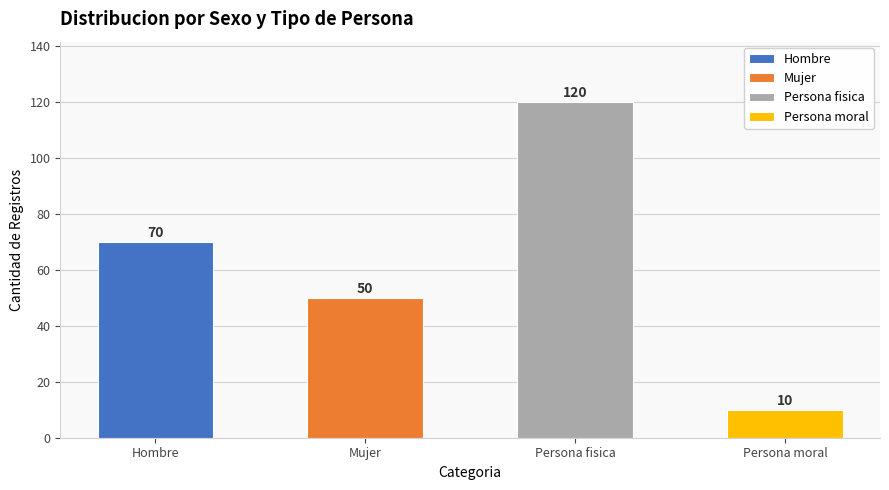

Reading left to right, what are all the values shown in this chart?

70	50	120	10